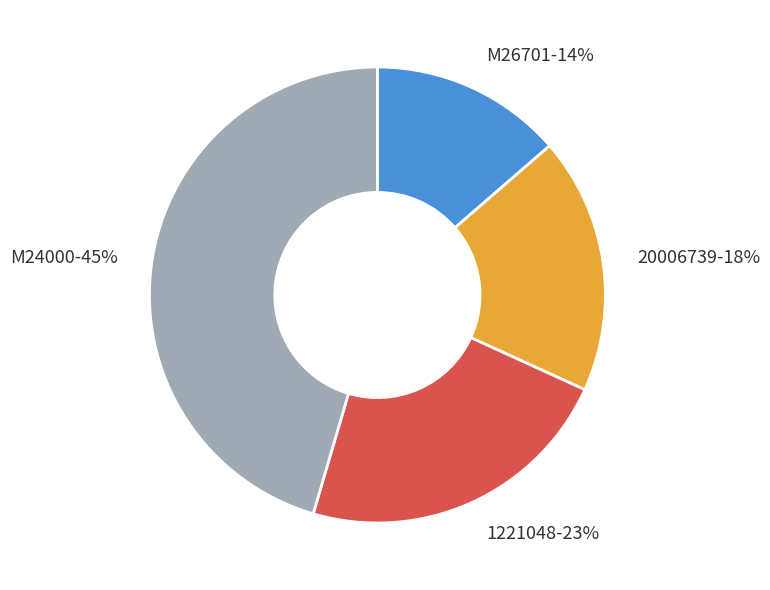

What percentage is the M24000 slice, to the nearest percent?

45%